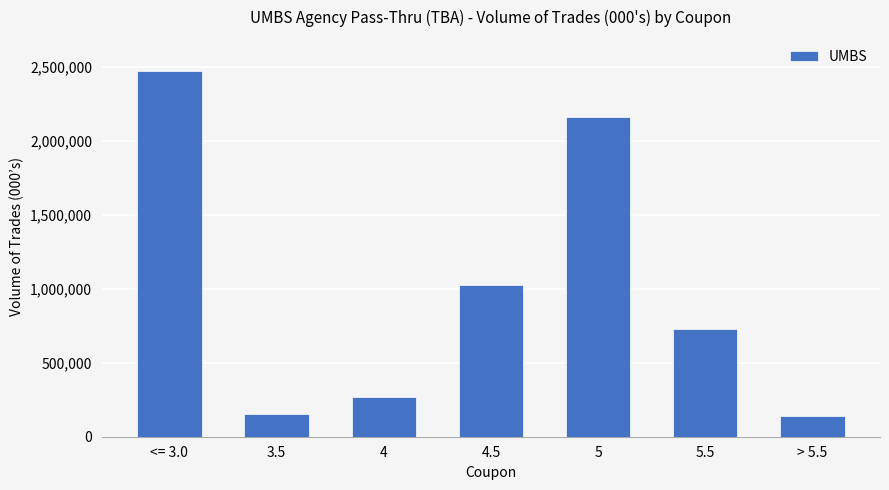

Read the value at 4.

267750.0